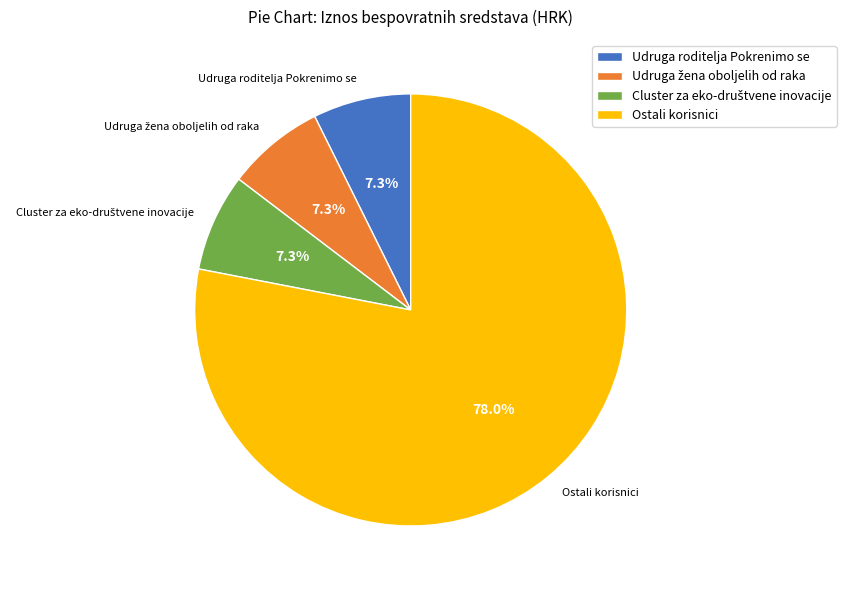

How much of the chart is everything except Udruga roditelja Pokrenimo se?

92.7%